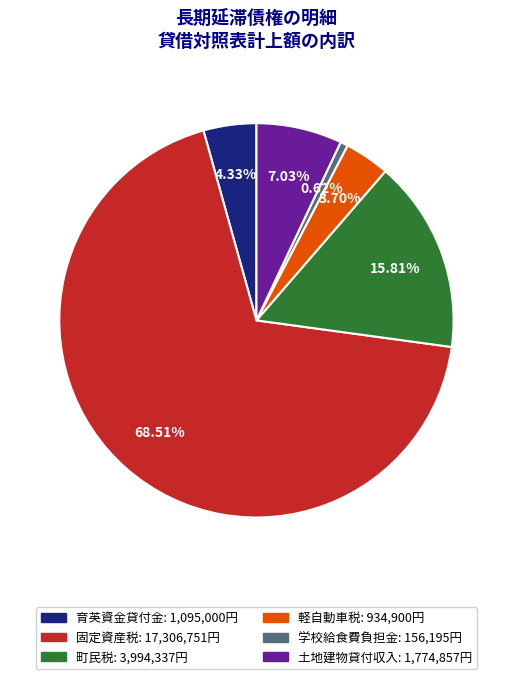

To the nearest percent, what is the difference between the largest and smallest slice percentages?

68%